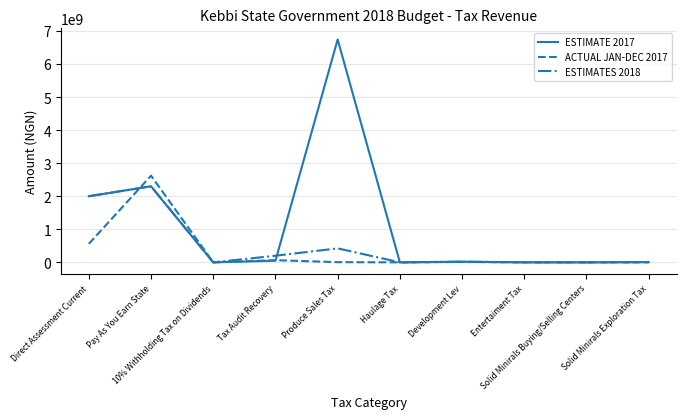

How many lines are shown in the chart?

3